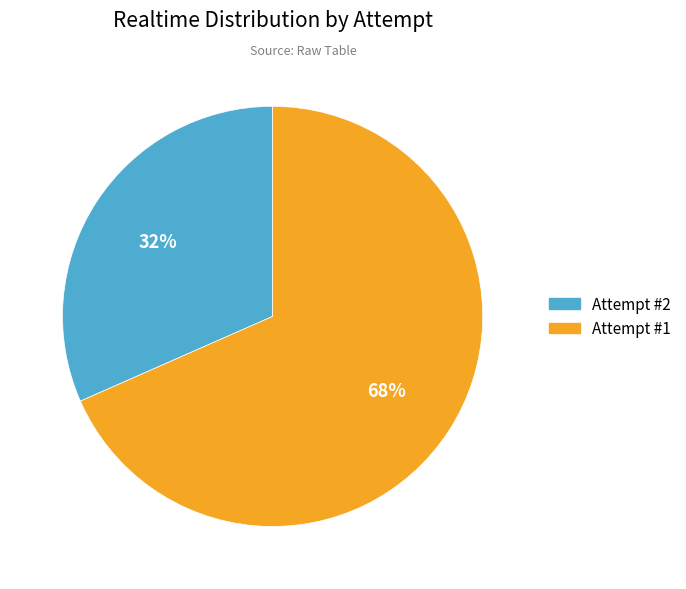

To the nearest percent, what percentage of the pie is Attempt #1?

68%